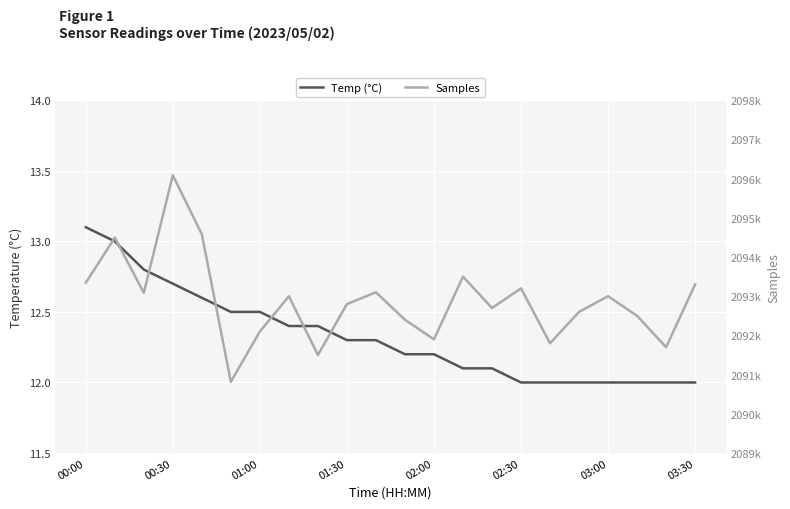

What is the total value across all series at 16?

2091812.0